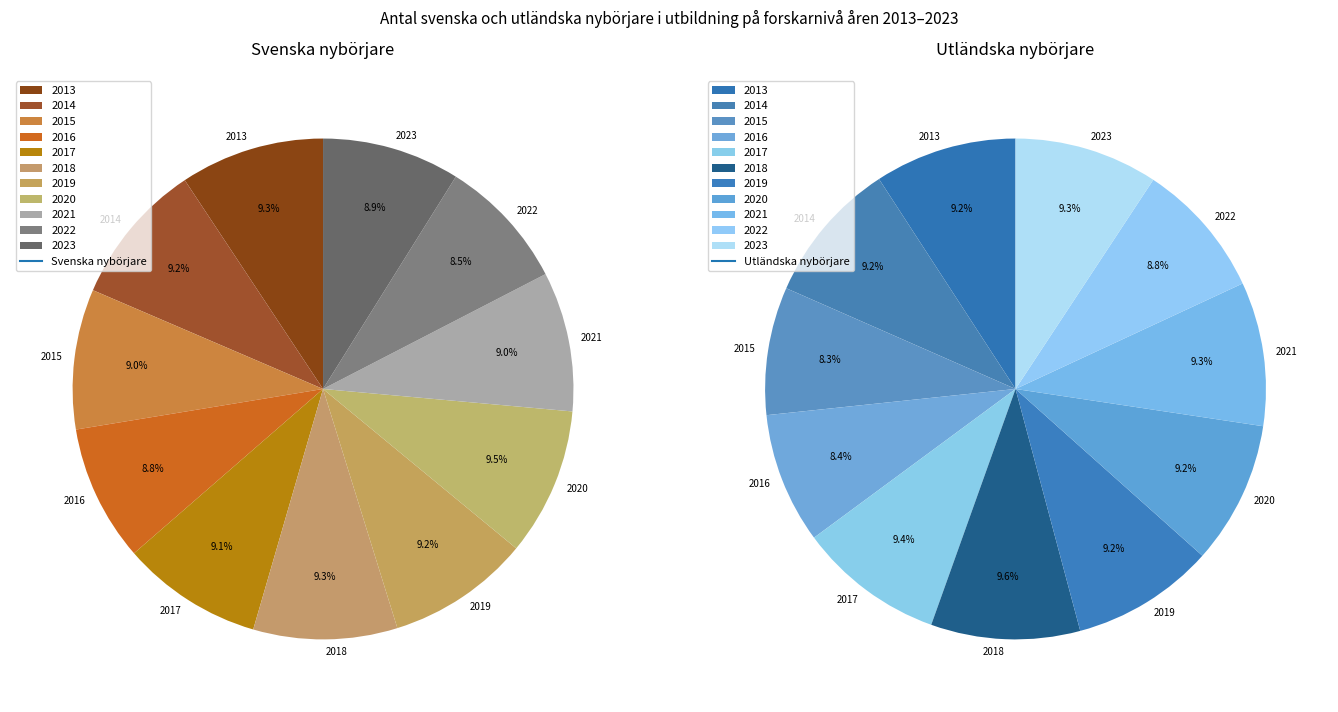

Is it true that 2014 is 9% of the pie?

True